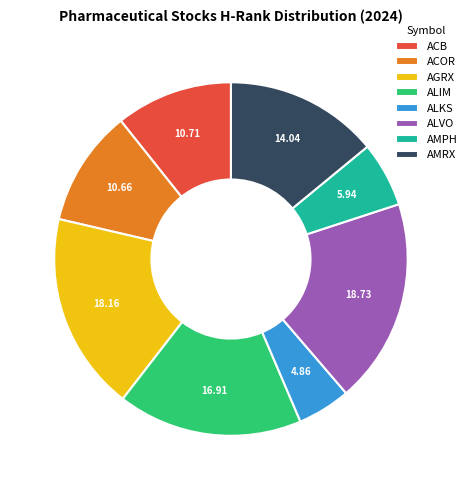

Which category has the smallest portion of the pie?

ALKS